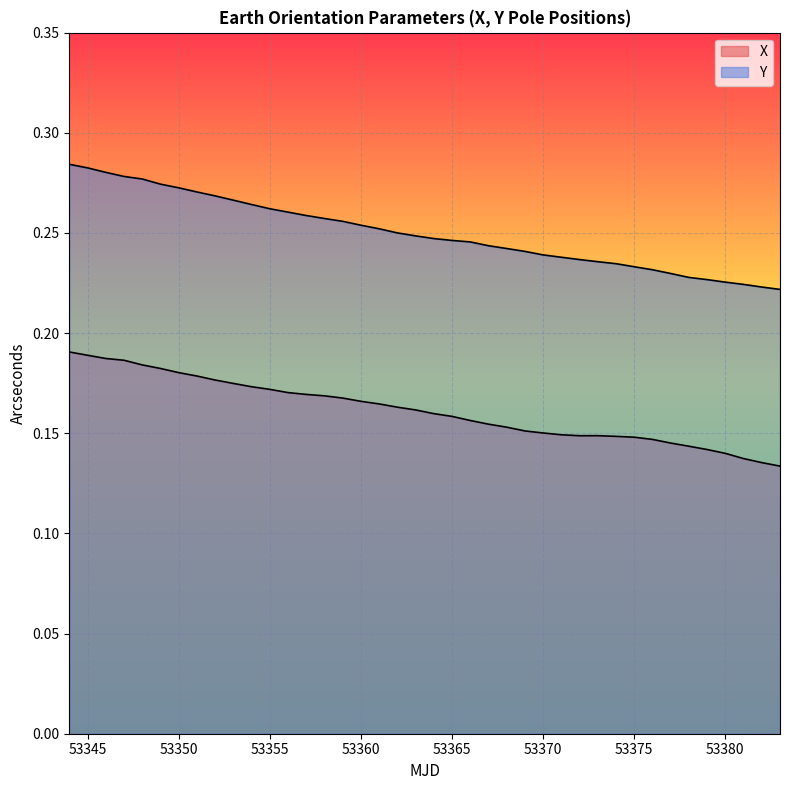

At which label does Y reach its minimum?

53383